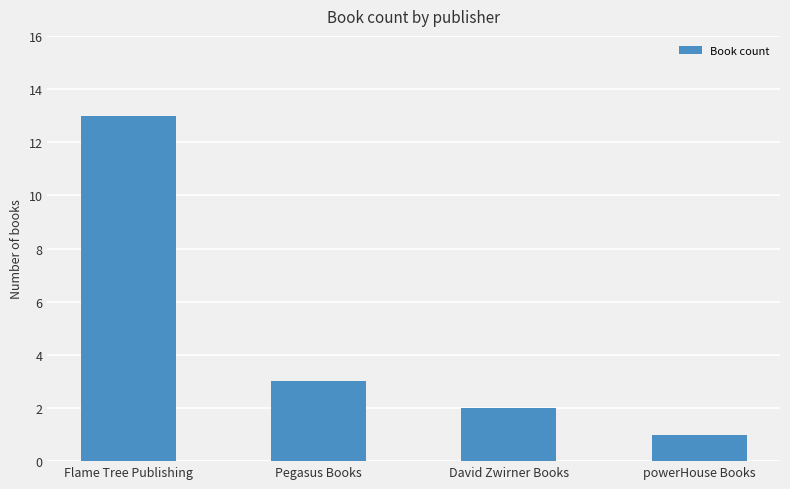

Where is the data nearest to the value 7?

Pegasus Books